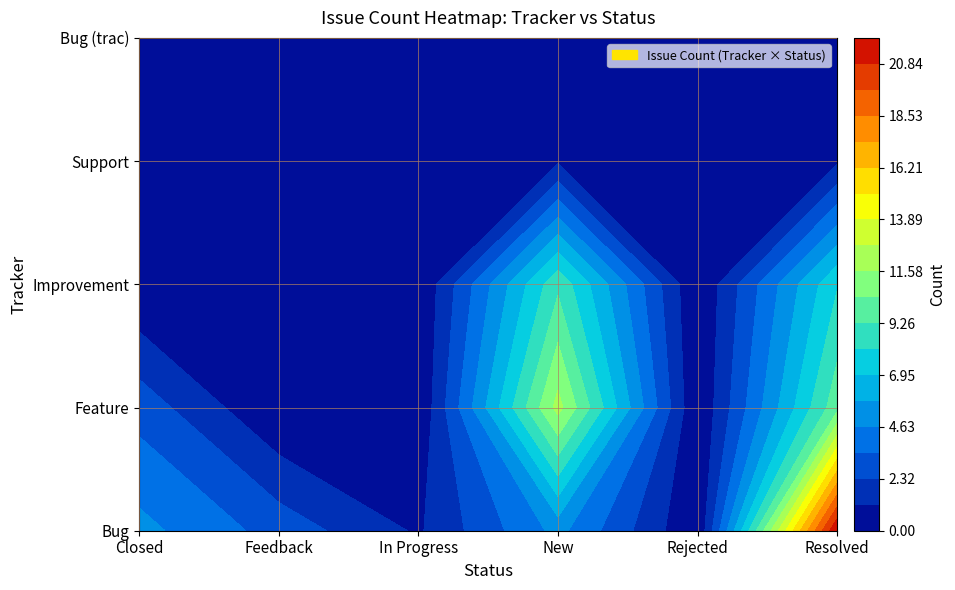

List the series in order of their peak value, lowest first.

Support, Bug (trac), Improvement, Feature, Bug